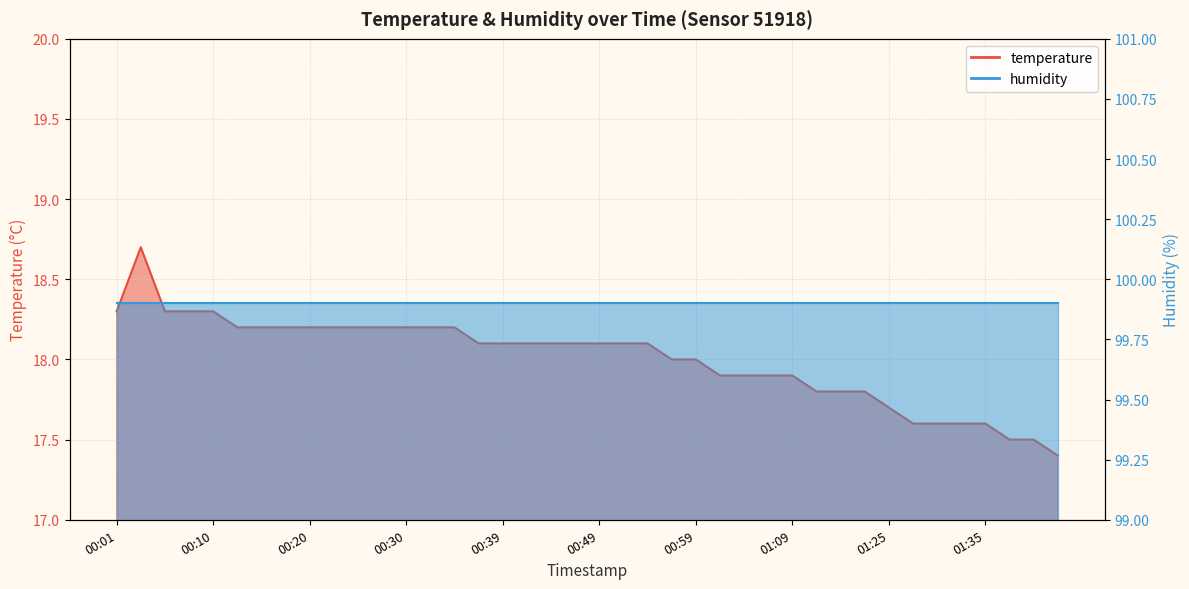

Rank the categories by value from highest to lowest.

00:03, 00:01, 00:05, 00:08, 00:10, 00:13, 00:15, 00:18, 00:20, 00:22, 00:25, 00:27, 00:30, 00:32, 00:35, 00:37, 00:39, 00:42, 00:44, 00:47, 00:49, 00:52, 00:54, 00:57, 00:59, 01:02, 01:04, 01:06, 01:09, 01:14, 01:16, 01:19, 01:25, 01:28, 01:30, 01:33, 01:35, 01:38, 01:40, 01:43